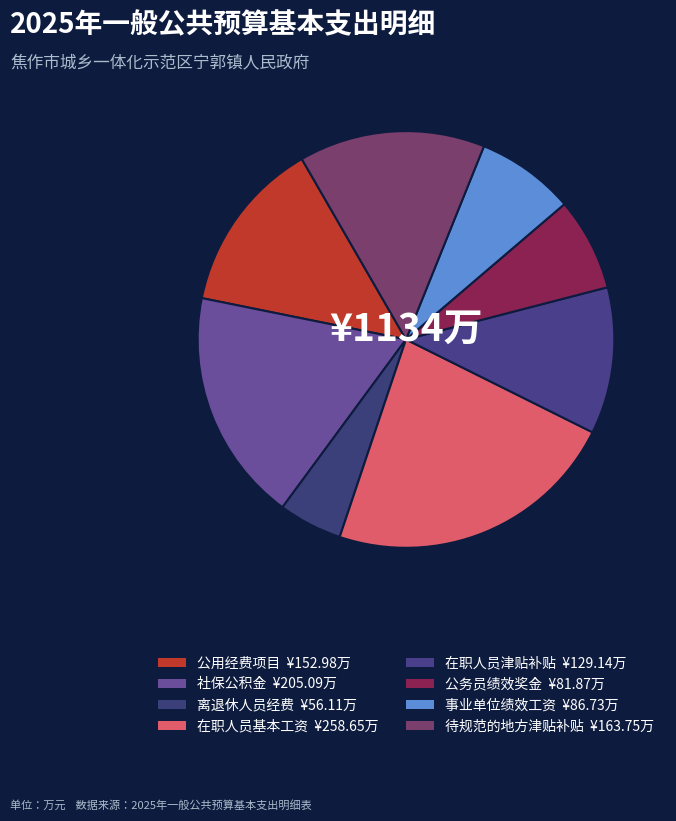

Count the number of slices in the pie.

8